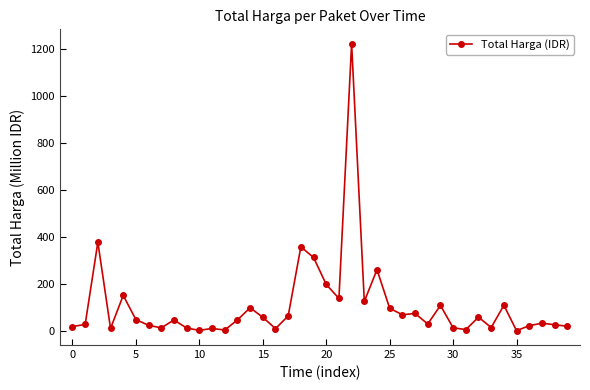

What is the value of the 22nd point from the left?

139.8